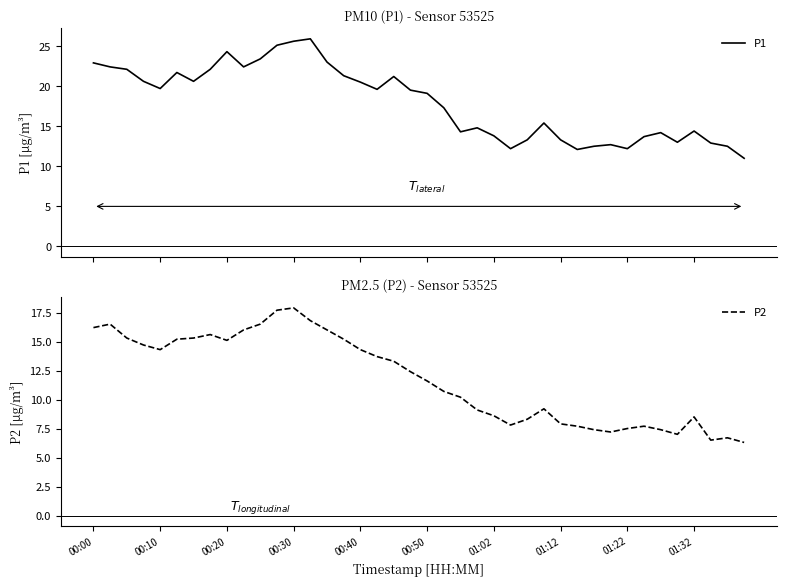

At which category does P2 reach its first local valley?

00:10